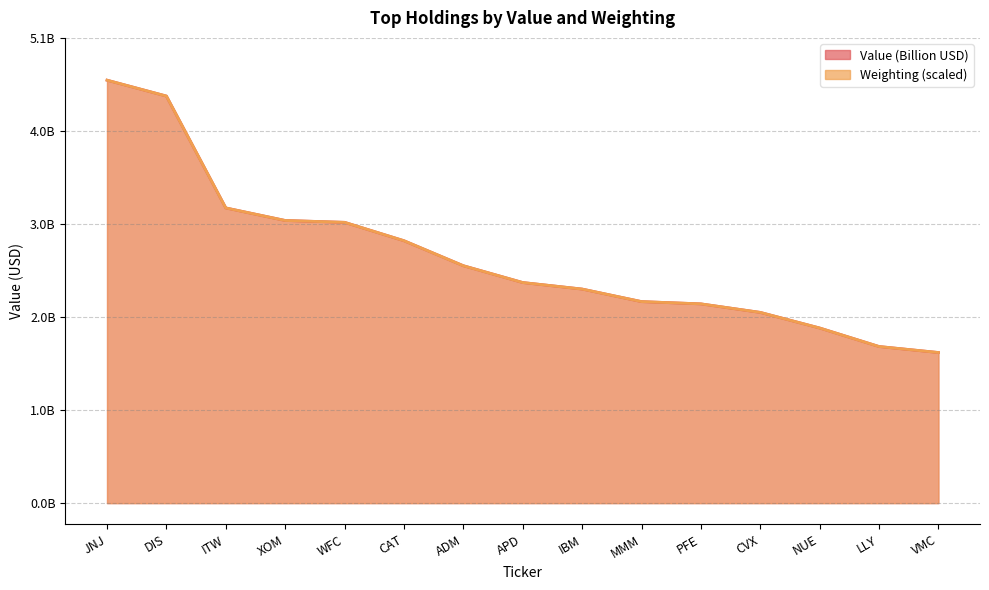

What is the maximum value for Weighting?

4.6